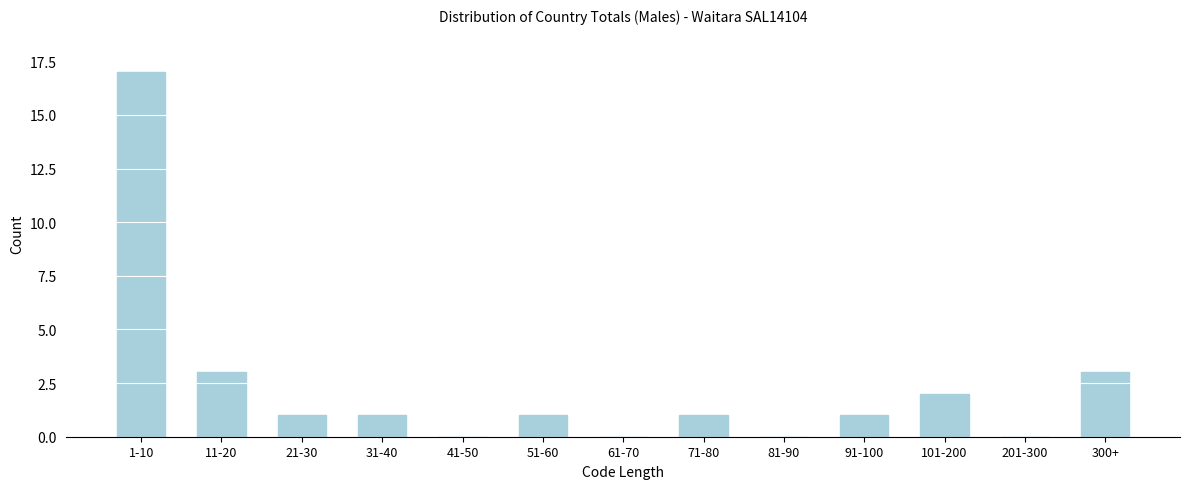

Reading right to left, what are all the values shown in this chart?

300+=3	201-300=0	101-200=2	91-100=1	81-90=0	71-80=1	61-70=0	51-60=1	41-50=0	31-40=1	21-30=1	11-20=3	1-10=17